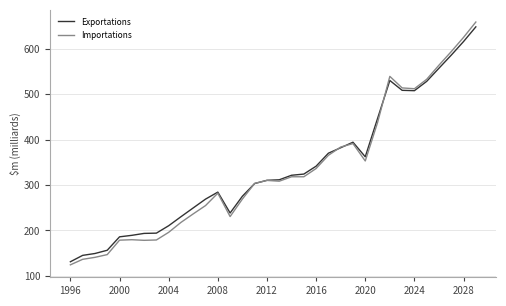

Which series ends up on top after the final intersection of Exportations and Importations?

Importations